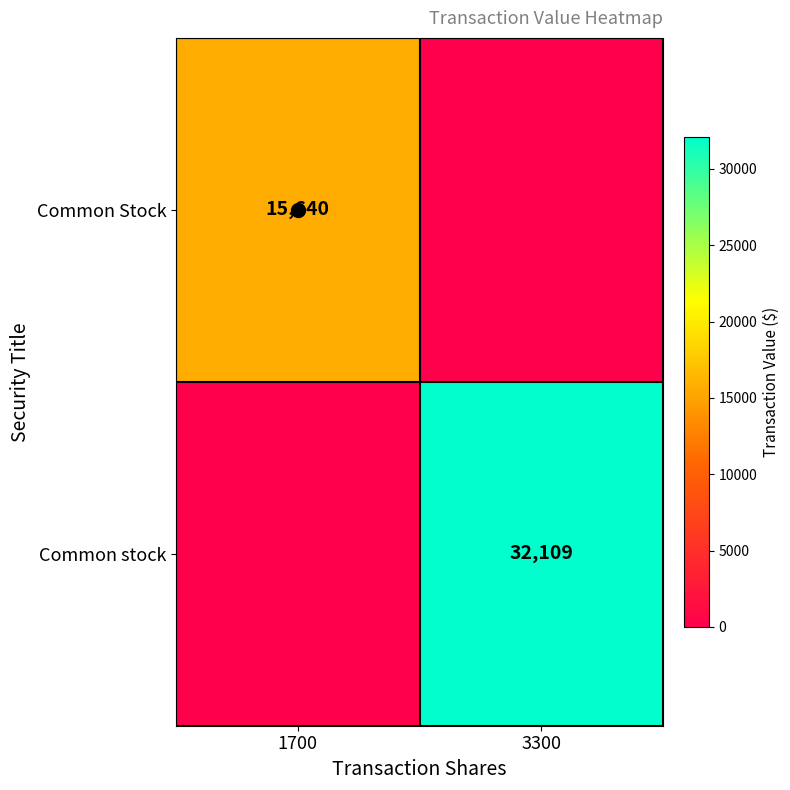

The value of Common Stock at 1700 is 15640. True or false?

True